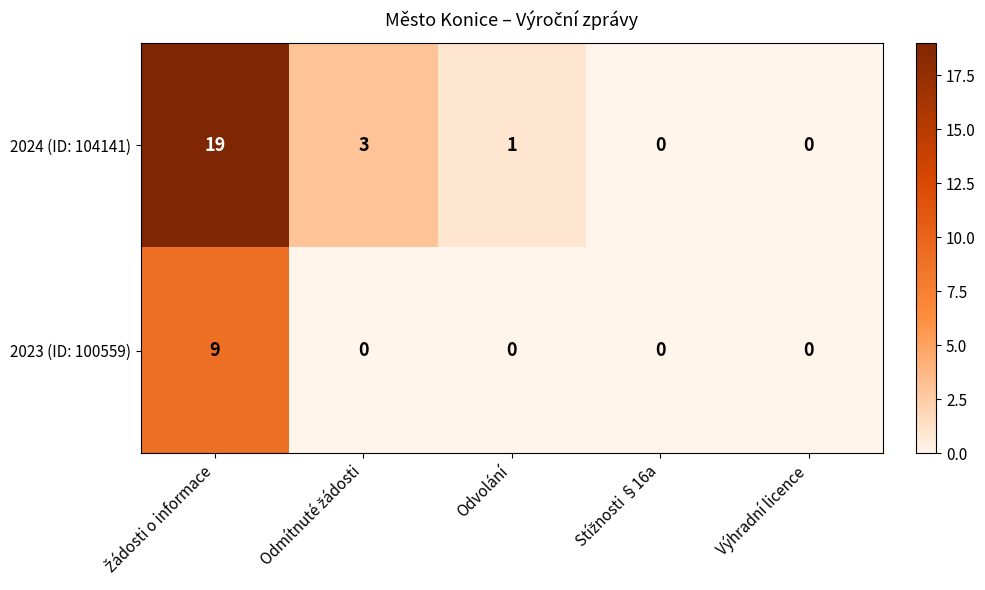

Rank the series by their maximum value, from highest to lowest.

2024 (ID: 104141), 2023 (ID: 100559)